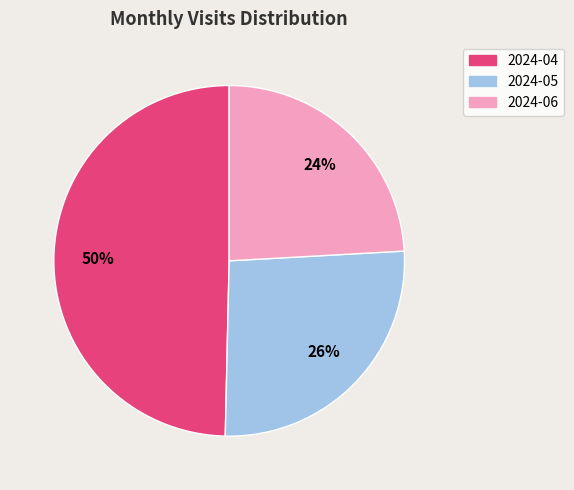

To the nearest percent, what is the difference between the largest and smallest slice percentages?

26%